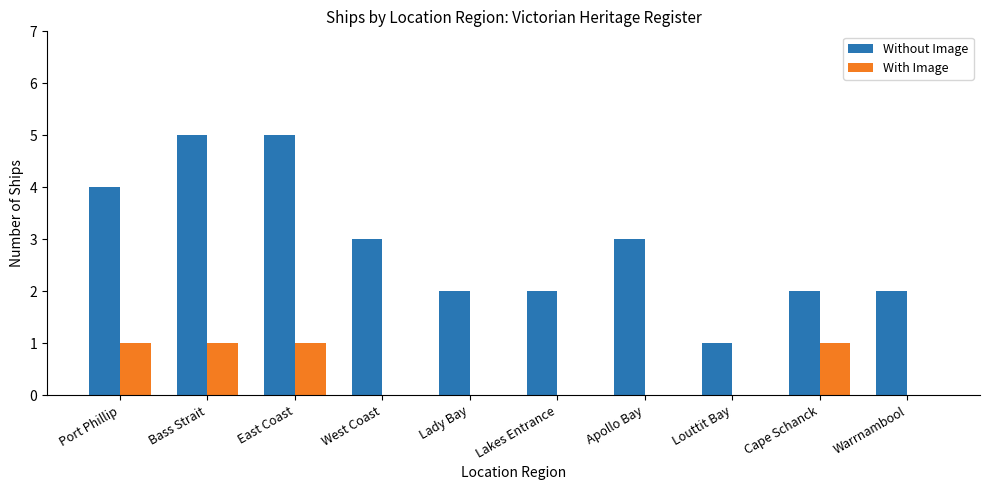

Read the Without Image value at Apollo Bay.

3